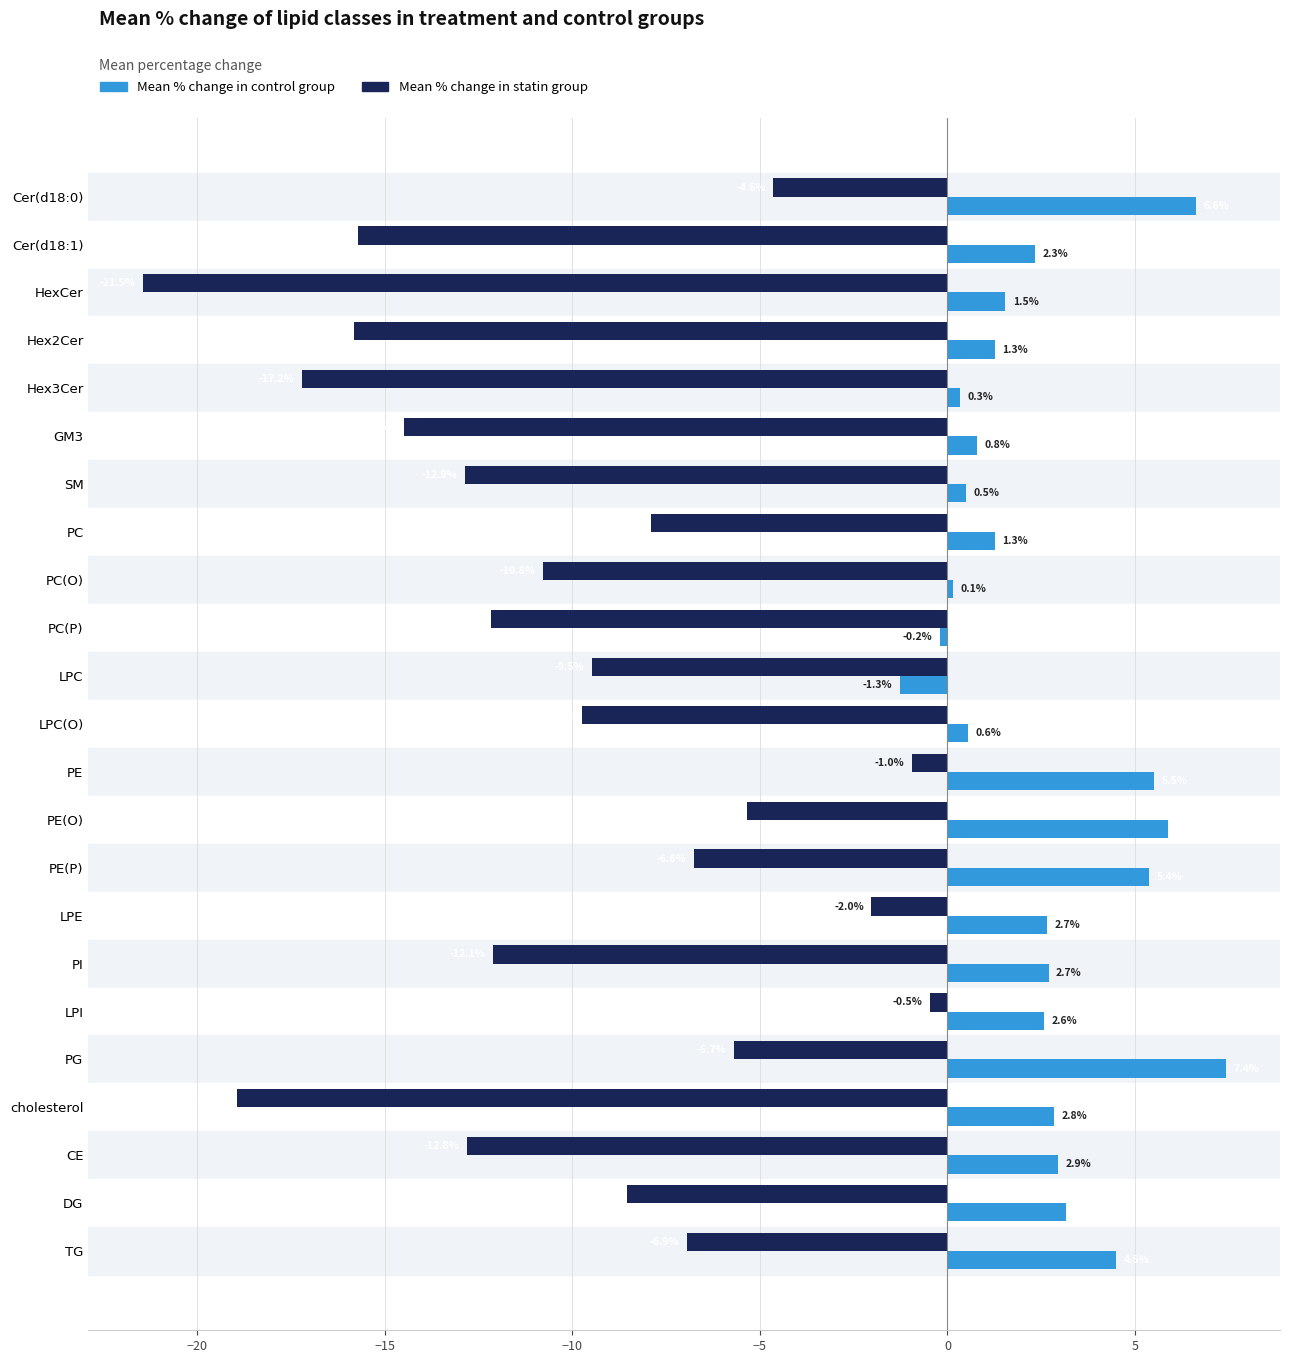

Rank the series by their average value, from lowest to highest.

Mean % change in statin group, Mean % change in control group